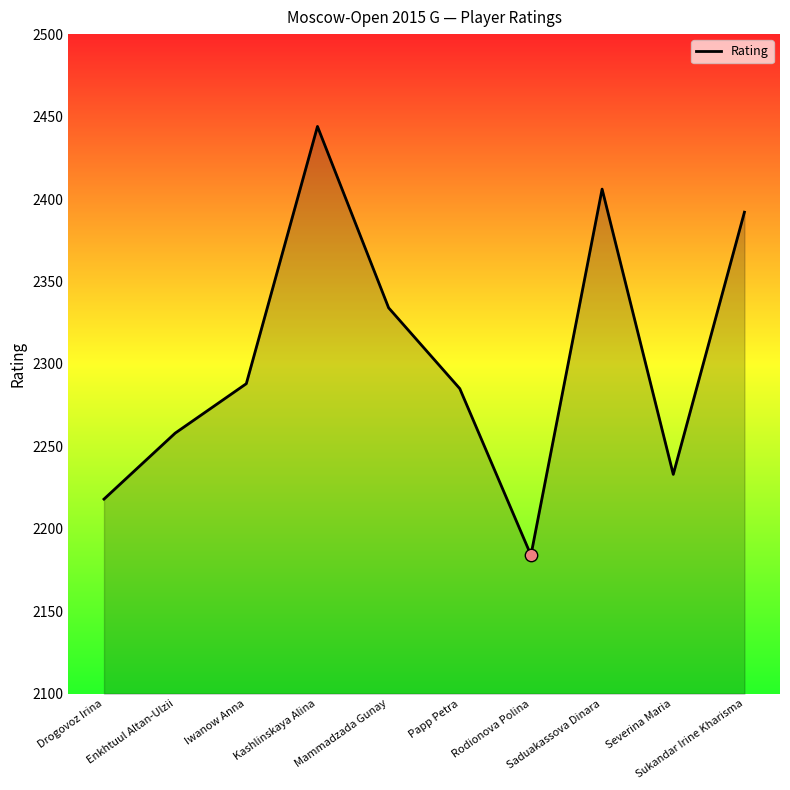

What is the ratio of the value at Sukandar Irine Kharisma to the value at Mammadzada Gunay?

1.0